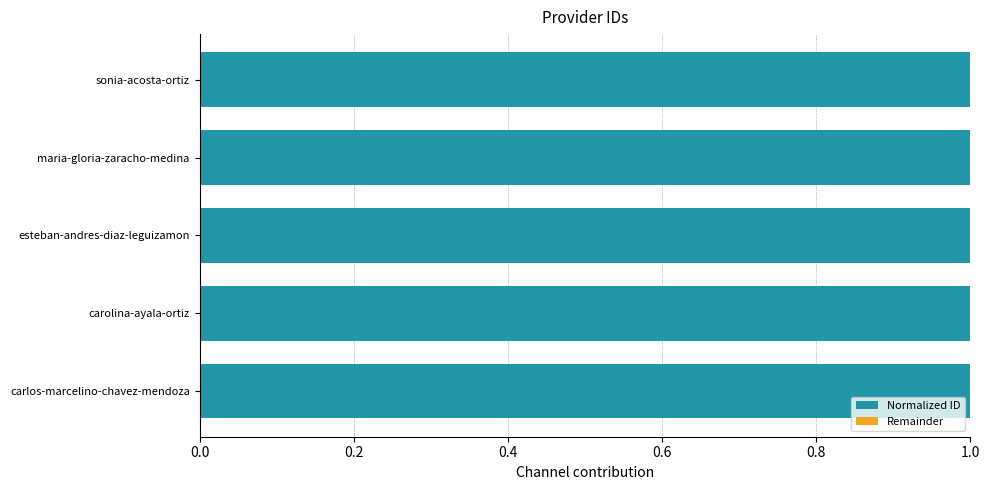

True or false: Normalized ID has a value of 1.0 at esteban-andres-diaz-leguizamon.

True